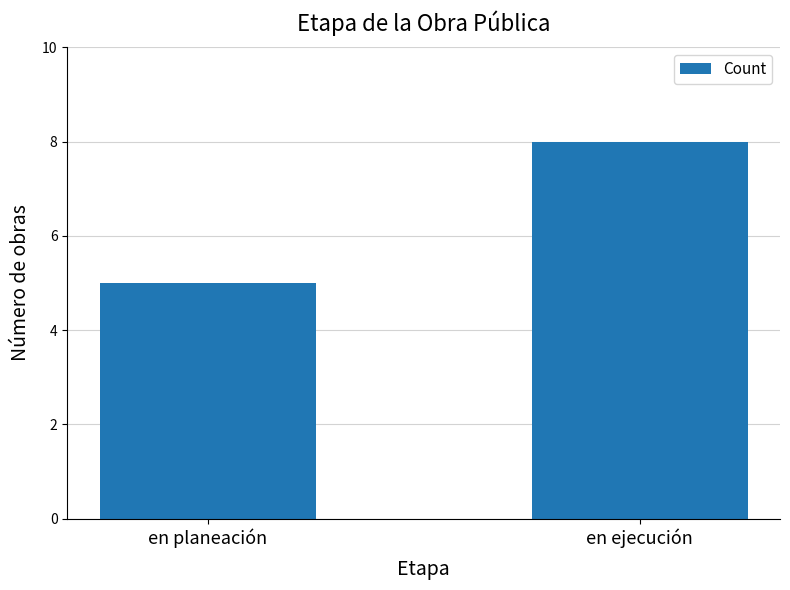

What is the change in value from en planeación to en ejecución?

+3